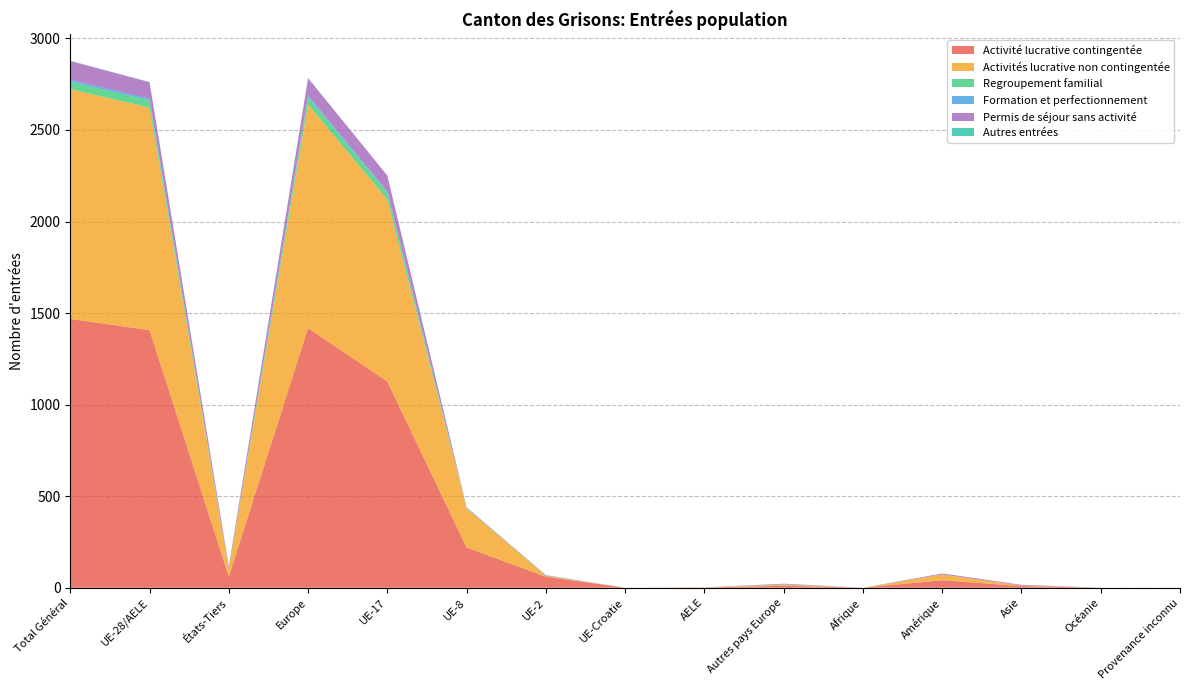

Reading right to left, transcribe all the data shown in this chart.

Activité lucrative contingentée: Provenance inconnu=0	Océanie=0	Asie=9	Amérique=41	Afrique=0	Autres pays Europe=11	AELE=1	UE-Croatie=0	UE-2=60	UE-8=220	UE-17=1126	Europe=1418	États-Tiers=61	UE-28/AELE=1407	Total Général=1468
Activités lucrative non contingentée: Provenance inconnu=0	Océanie=0	Asie=3	Amérique=31	Afrique=0	Autres pays Europe=6	AELE=1	UE-Croatie=0	UE-2=5	UE-8=215	UE-17=994	Europe=1221	États-Tiers=40	UE-28/AELE=1215	Total Général=1255
Regroupement familial: Provenance inconnu=0	Océanie=0	Asie=0	Amérique=1	Afrique=0	Autres pays Europe=1	AELE=0	UE-Croatie=0	UE-2=0	UE-8=1	UE-17=38	Europe=40	États-Tiers=2	UE-28/AELE=39	Total Général=41
Formation et perfectionnement: Provenance inconnu=0	Océanie=0	Asie=0	Amérique=0	Afrique=0	Autres pays Europe=0	AELE=0	UE-Croatie=0	UE-2=1	UE-8=3	UE-17=6	Europe=10	États-Tiers=0	UE-28/AELE=10	Total Général=10
Permis de séjour sans activité: Provenance inconnu=0	Océanie=0	Asie=4	Amérique=5	Afrique=0	Autres pays Europe=4	AELE=0	UE-Croatie=0	UE-2=2	UE-8=1	UE-17=87	Europe=94	États-Tiers=13	UE-28/AELE=90	Total Général=103
Autres entrées: Provenance inconnu=0	Océanie=0	Asie=0	Amérique=0	Afrique=0	Autres pays Europe=0	AELE=0	UE-Croatie=0	UE-2=1	UE-8=0	UE-17=0	Europe=1	États-Tiers=0	UE-28/AELE=1	Total Général=1